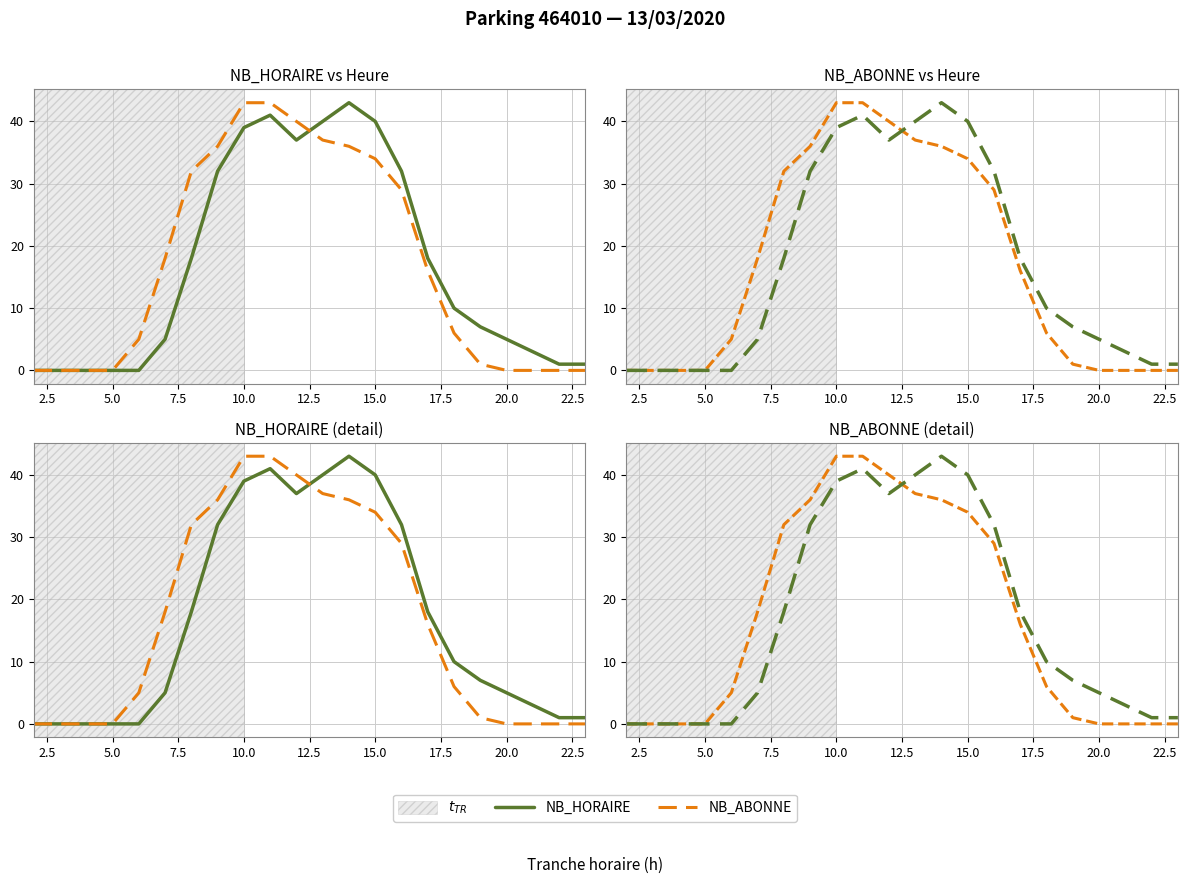

How many data points in NB_HORAIRE are above 10?

10